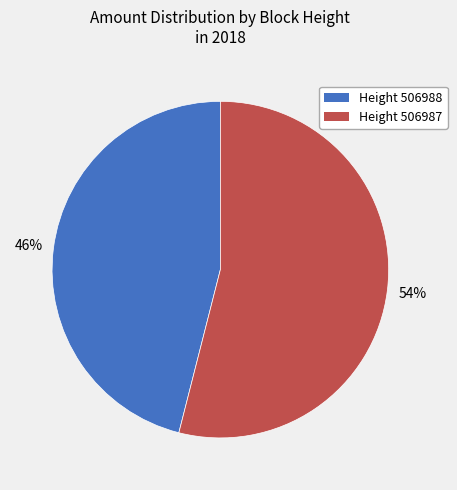

Is there any slice that represents more than half of the pie?

Yes